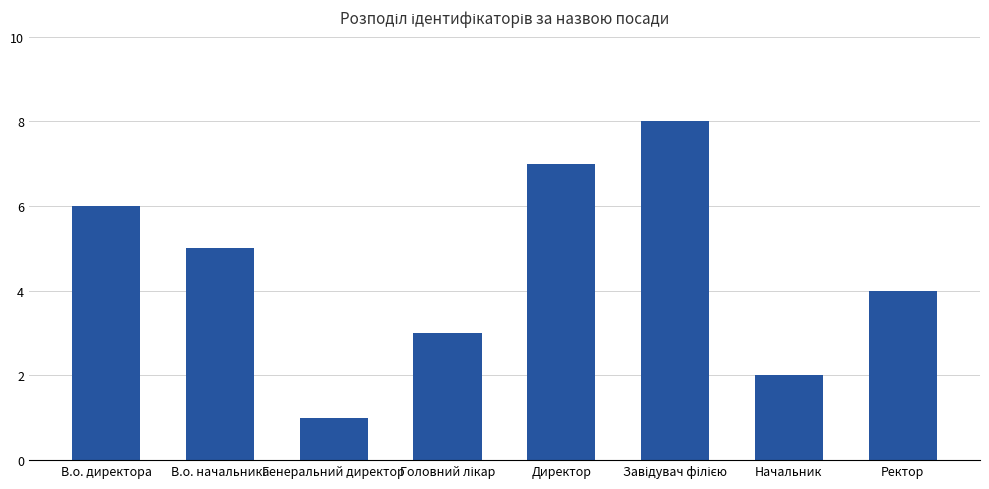

True or false: the data shows 1 at Генеральний директор.

True